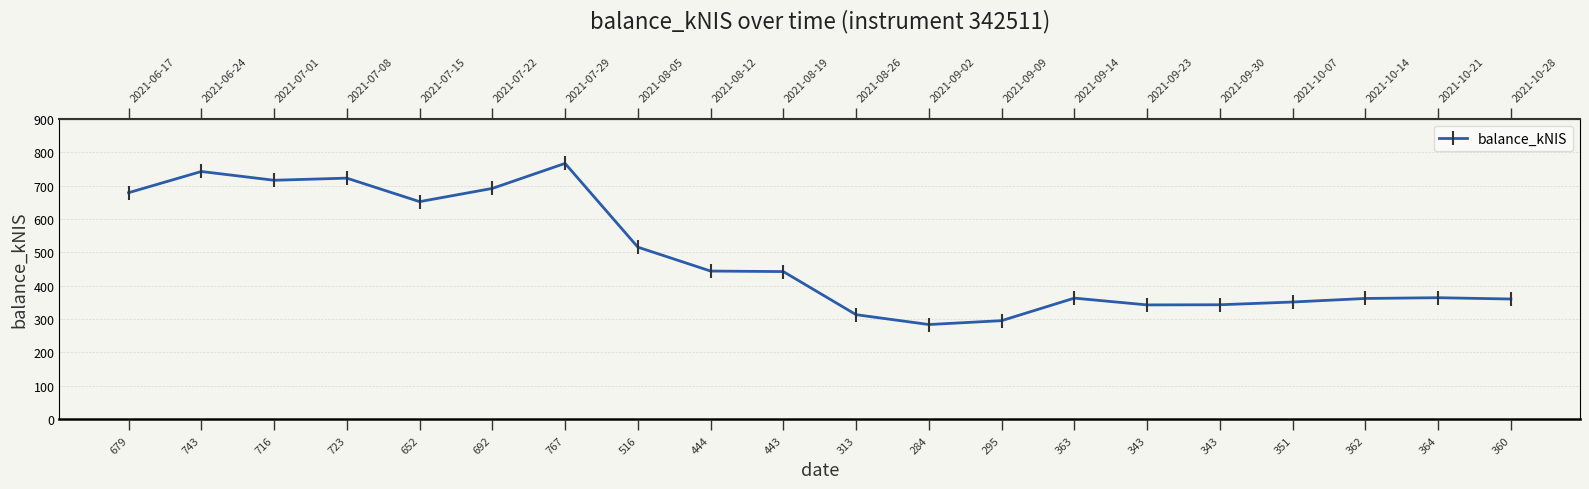

The chart shows a value of 742.7 at 743. True or false?

True